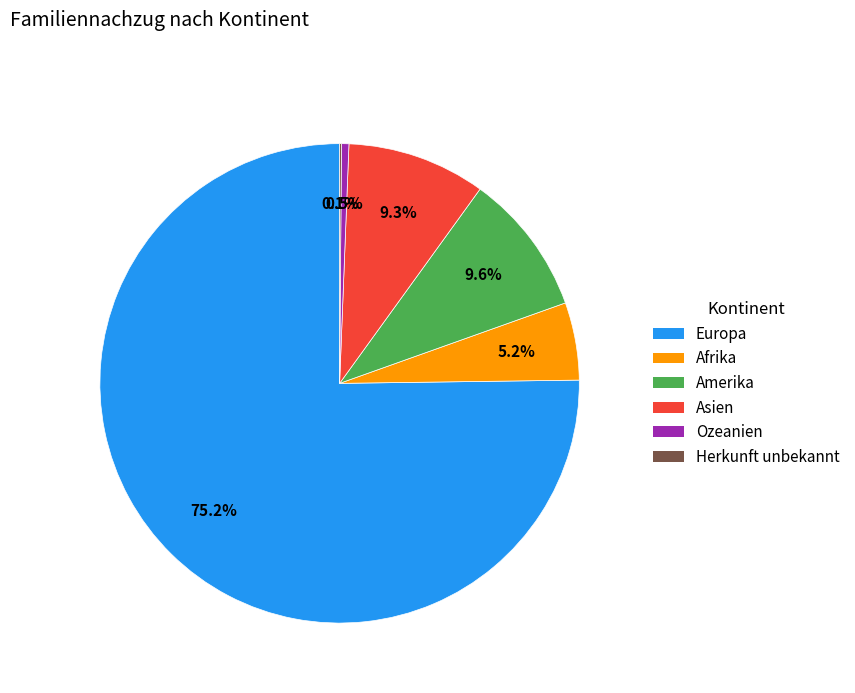

To the nearest percent, what is the average slice percentage?

17%